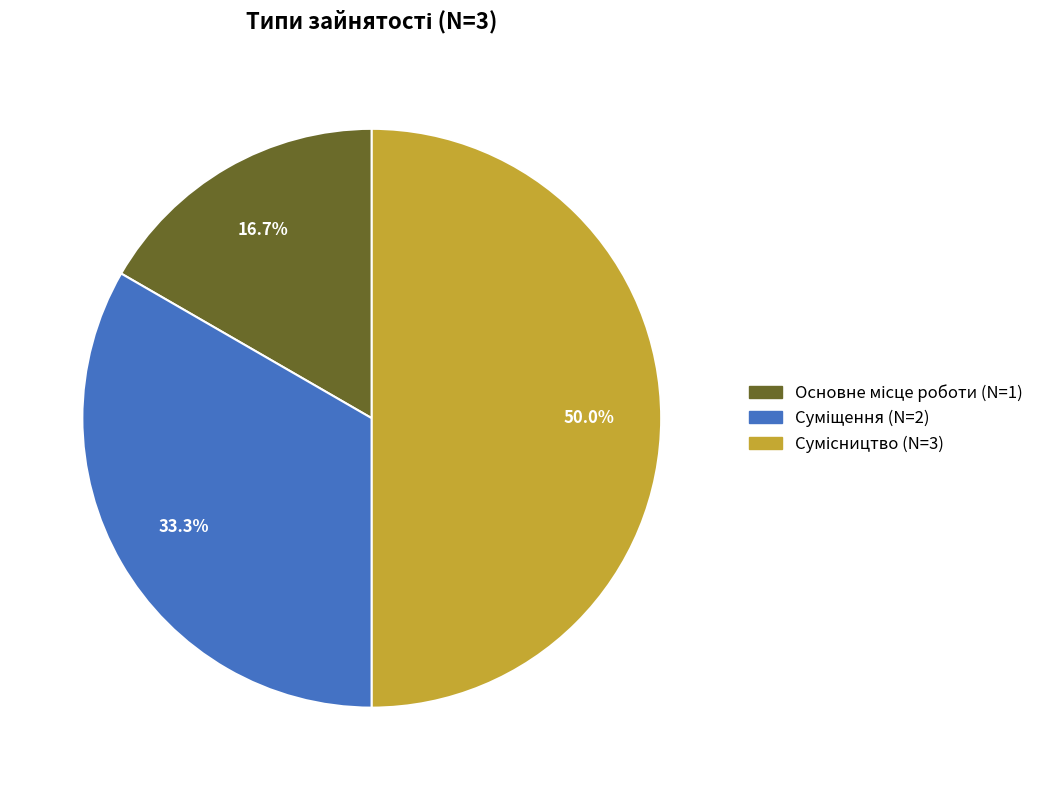

What is the smallest slice in the pie chart?

Основне місце роботи